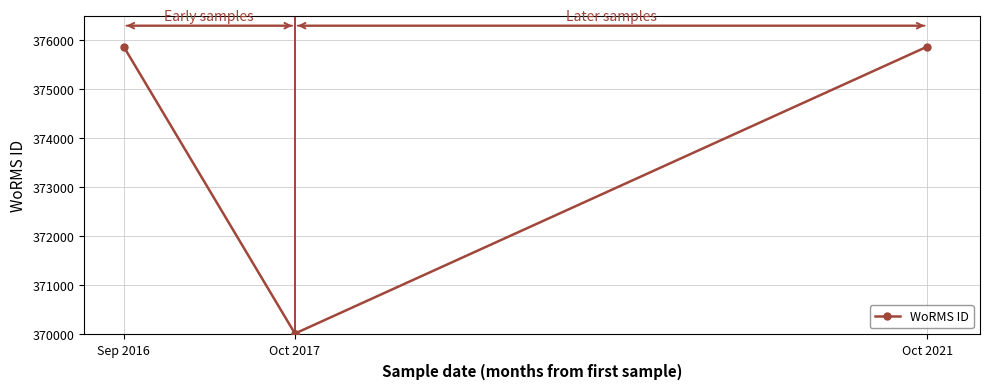

How many lines are shown in the chart?

1